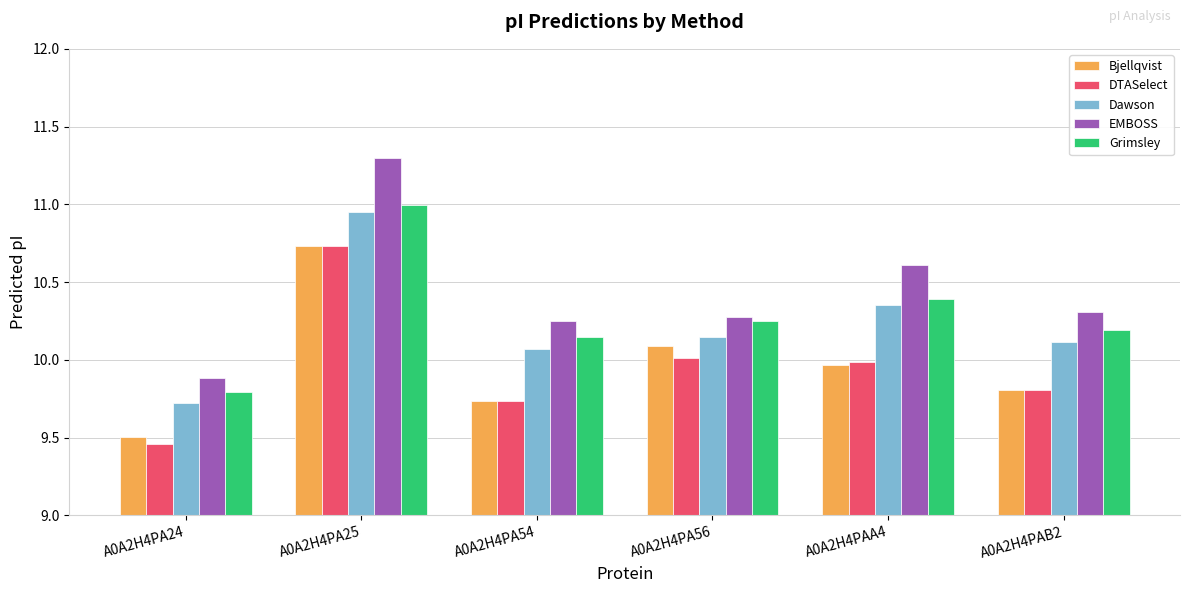

Does the chart contain any negative values?

No